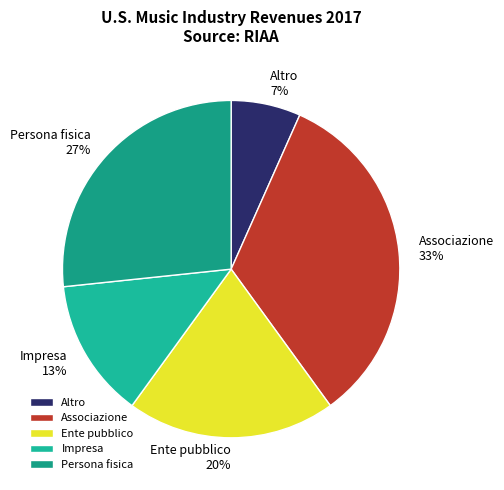

Between Impresa and Ente pubblico, which is larger?

Ente pubblico